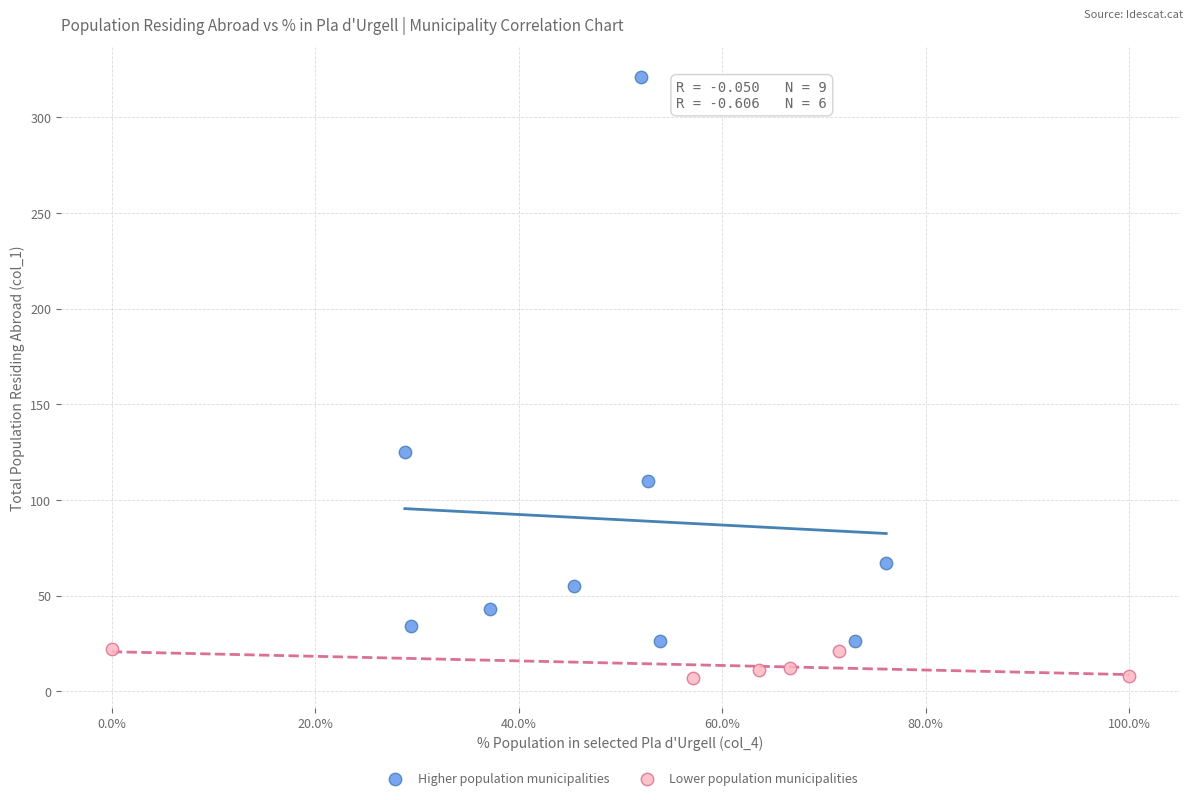

Which series has the widest spread of Y values?

Higher population municipalities